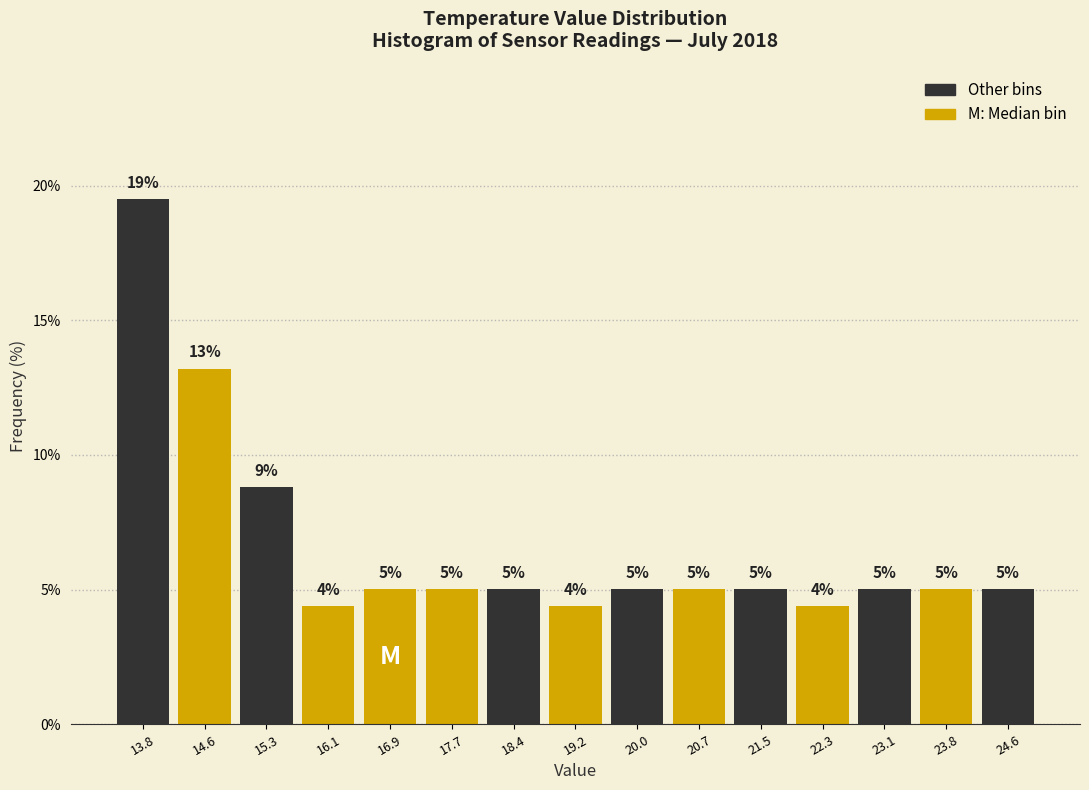

Which range on the x-axis has the tallest bar?

13.4 to 14.2